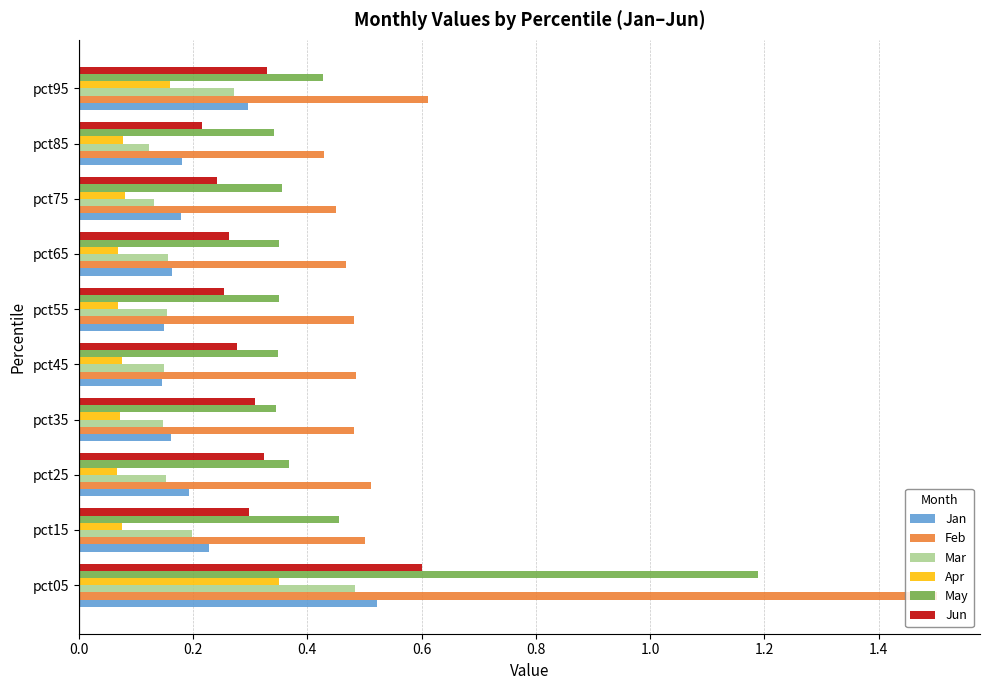

Which series has the largest range (max minus min)?

Feb